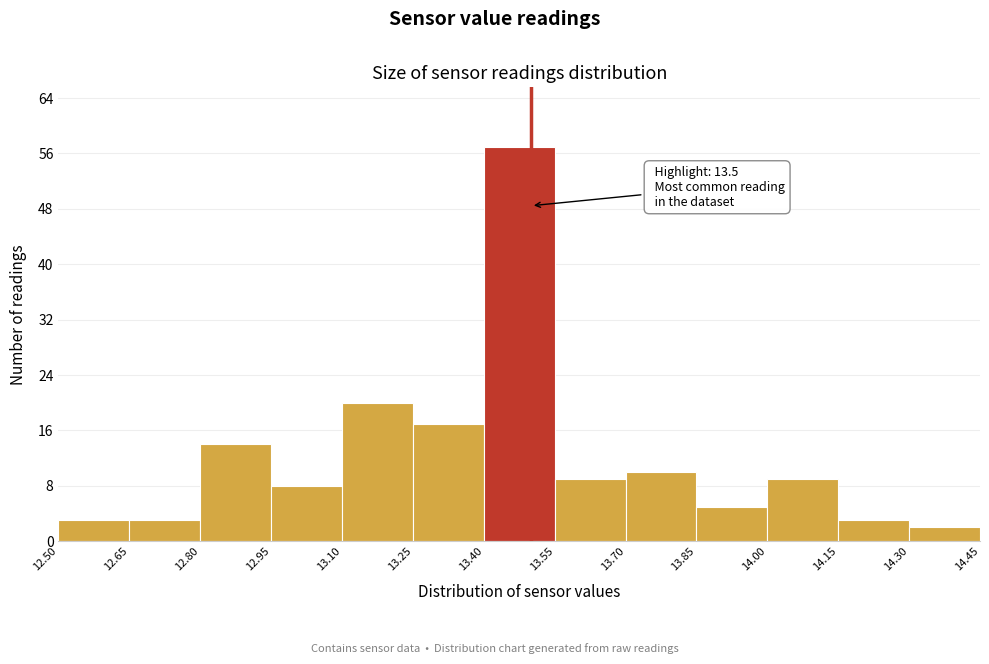

Over which range of the x-axis is the bar tallest?

13.40 to 13.55